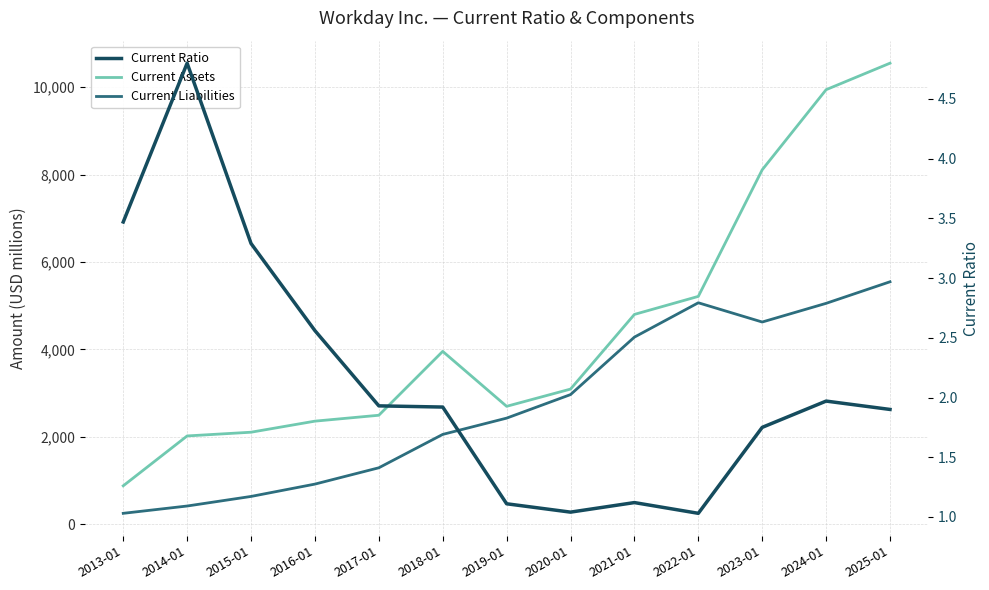

What is the average value of the Current Ratio series?

2.1